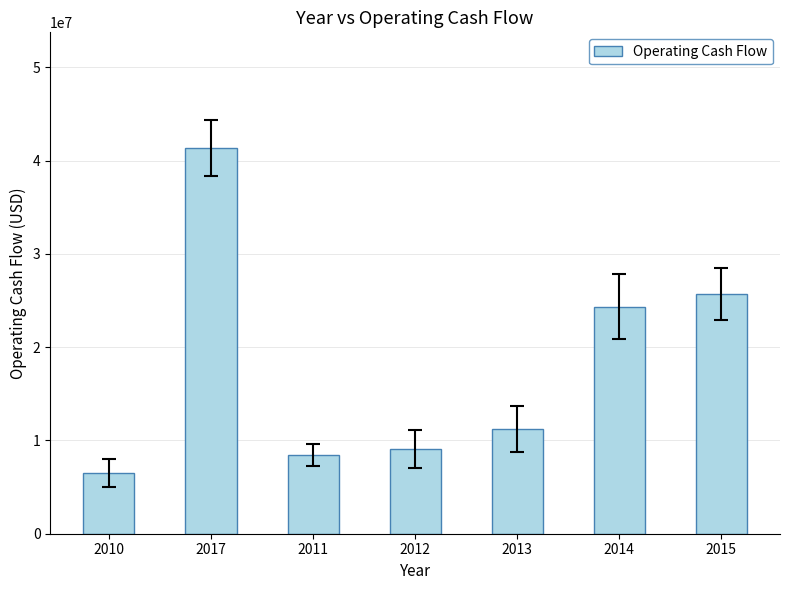

How many bars are there in total?

7